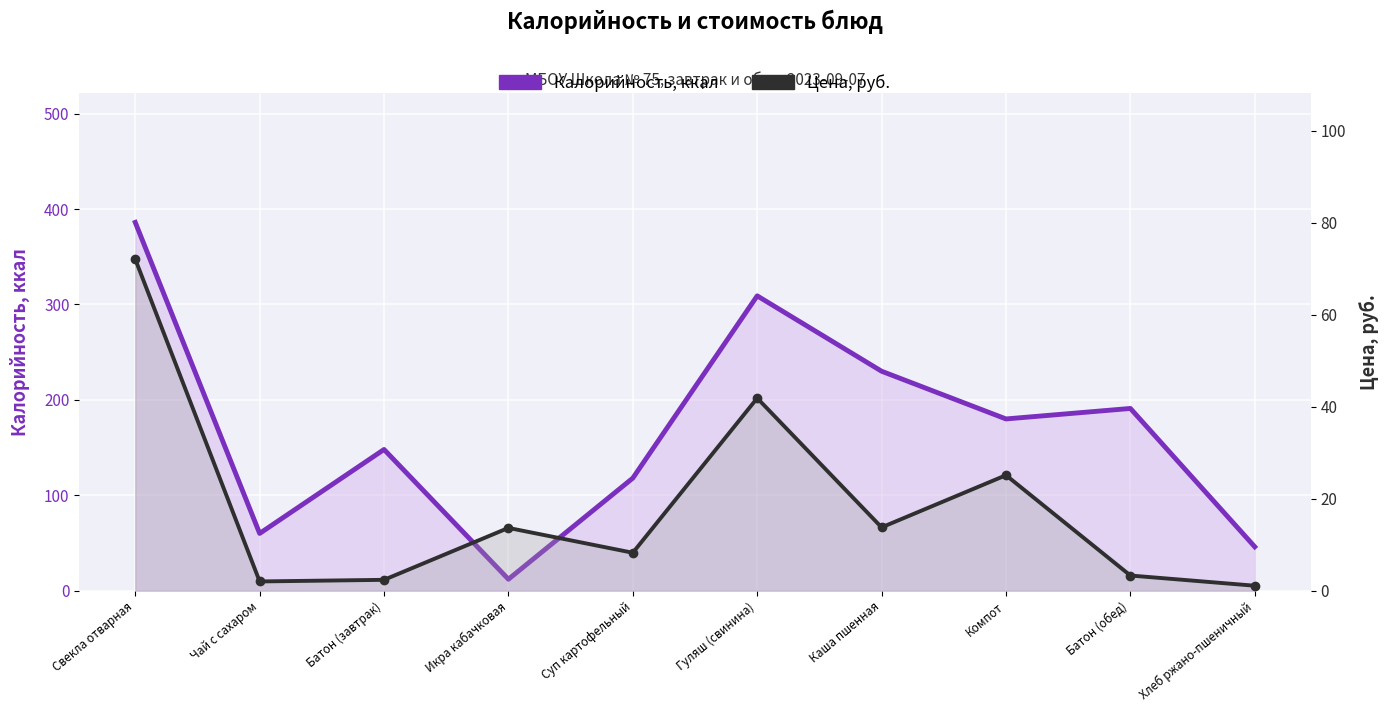

Count the number of categories in the chart.

10